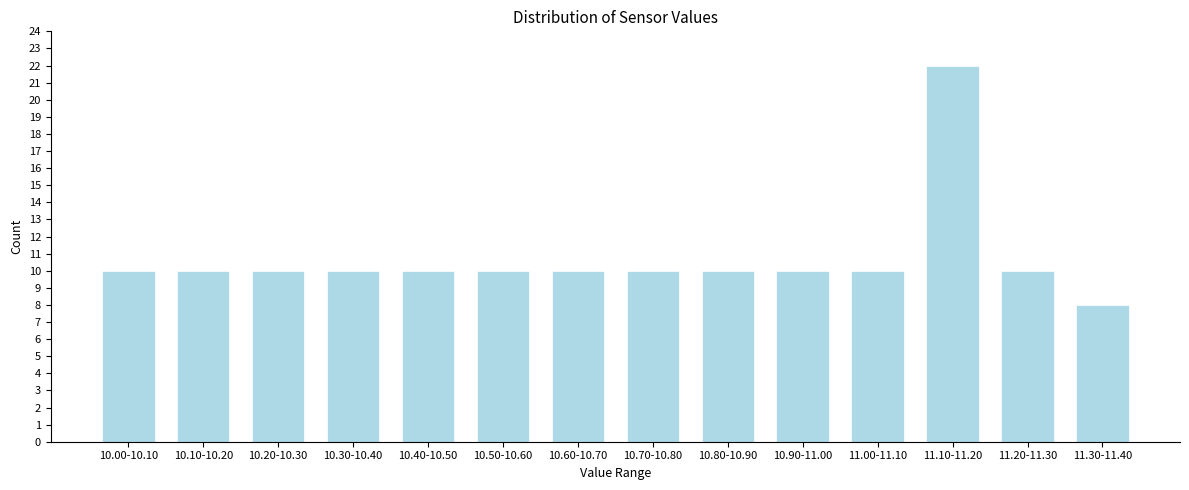

Reading right to left, transcribe all the data shown in this chart.

8	10	22	10	10	10	10	10	10	10	10	10	10	10